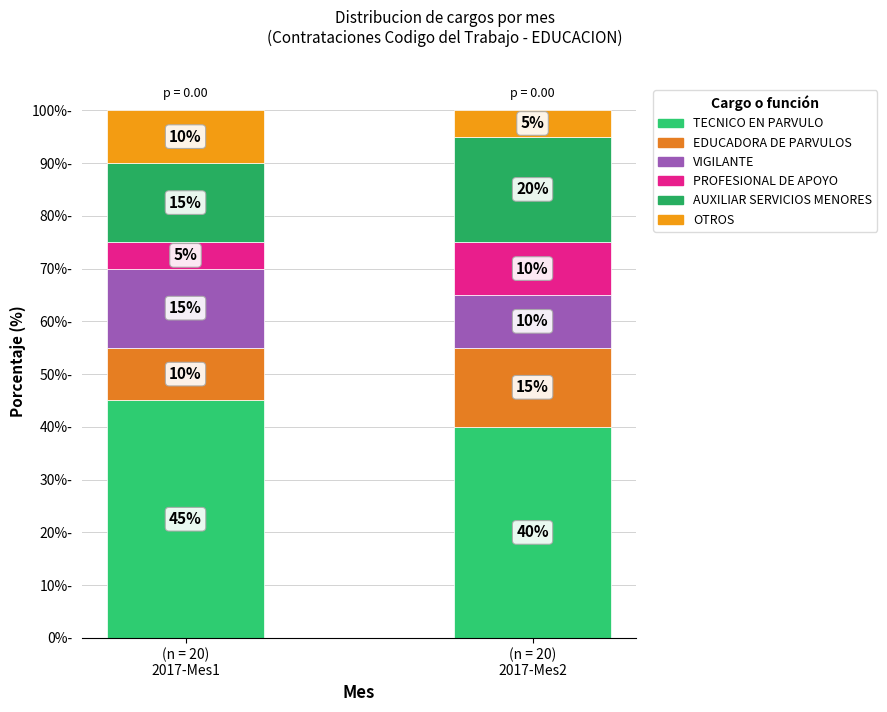

What is the total value across all series at (n = 20)
2017-Mes2?

100